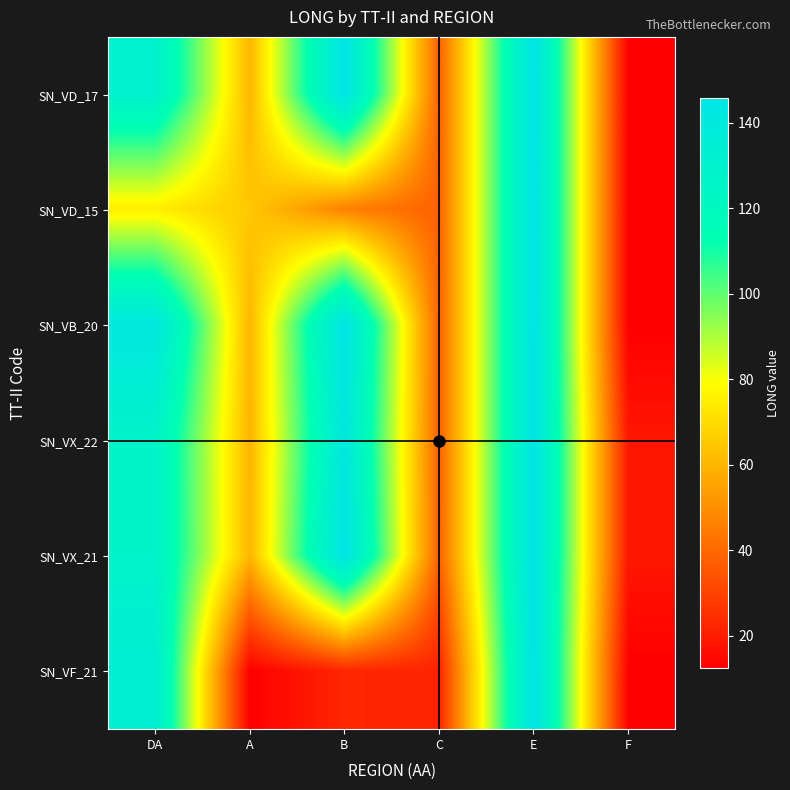

What is the smallest value displayed?

12.3